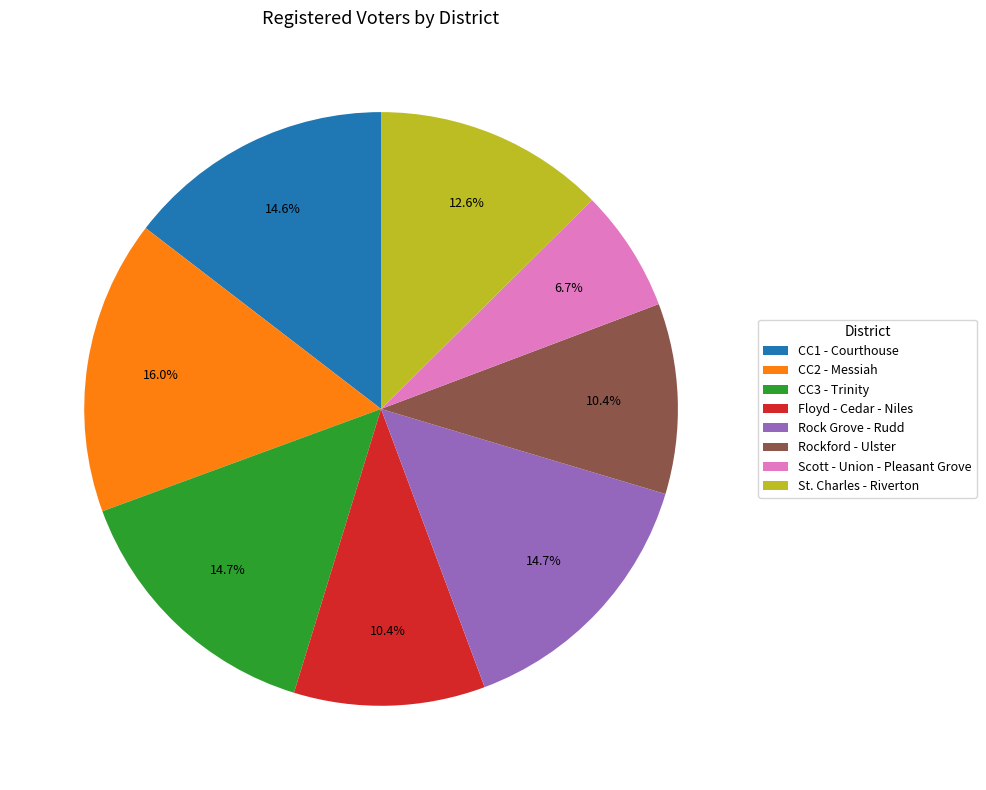

How many segments does this pie chart have?

8